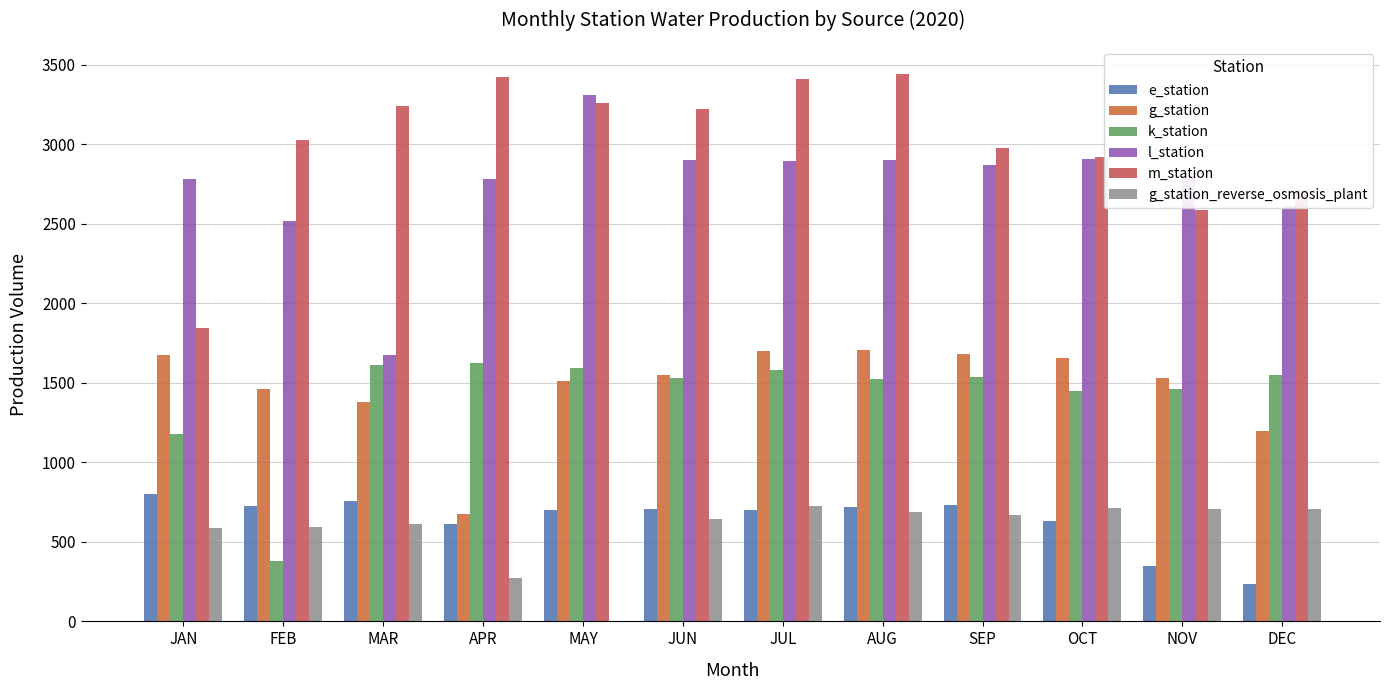

True or false: g_station_reverse_osmosis_plant has a value of 66 at APR.

False